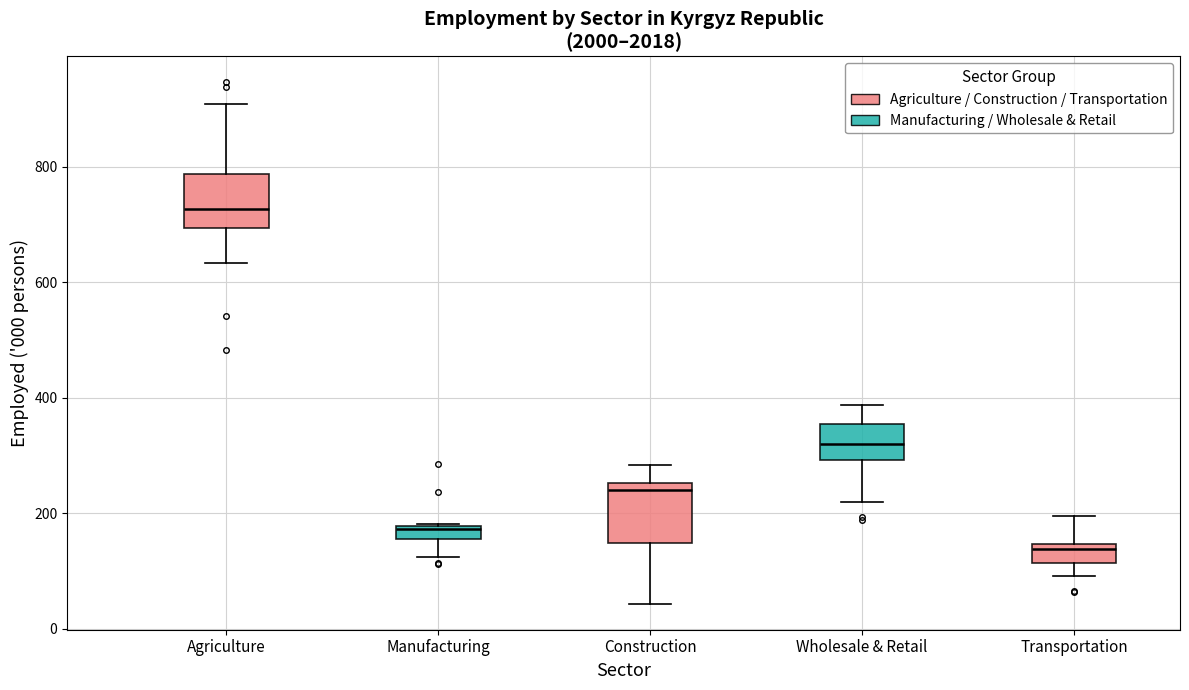

Where is the lower edge of the box for Construction on the y-axis? The values are not printed on the chart, so give them approximately, as read against the axis.

140